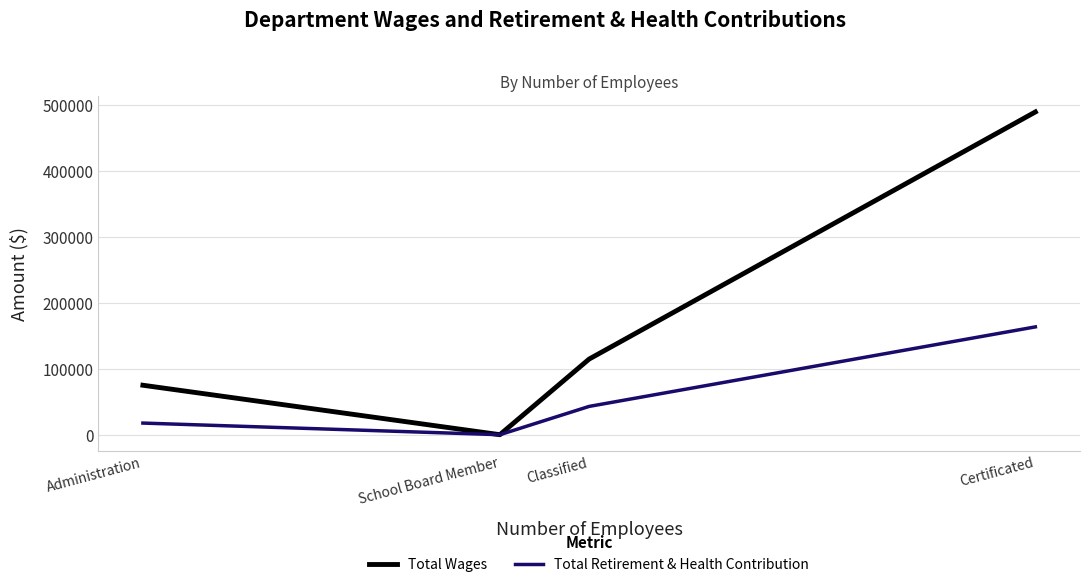

Which category has the lowest value across all series?

School Board Member